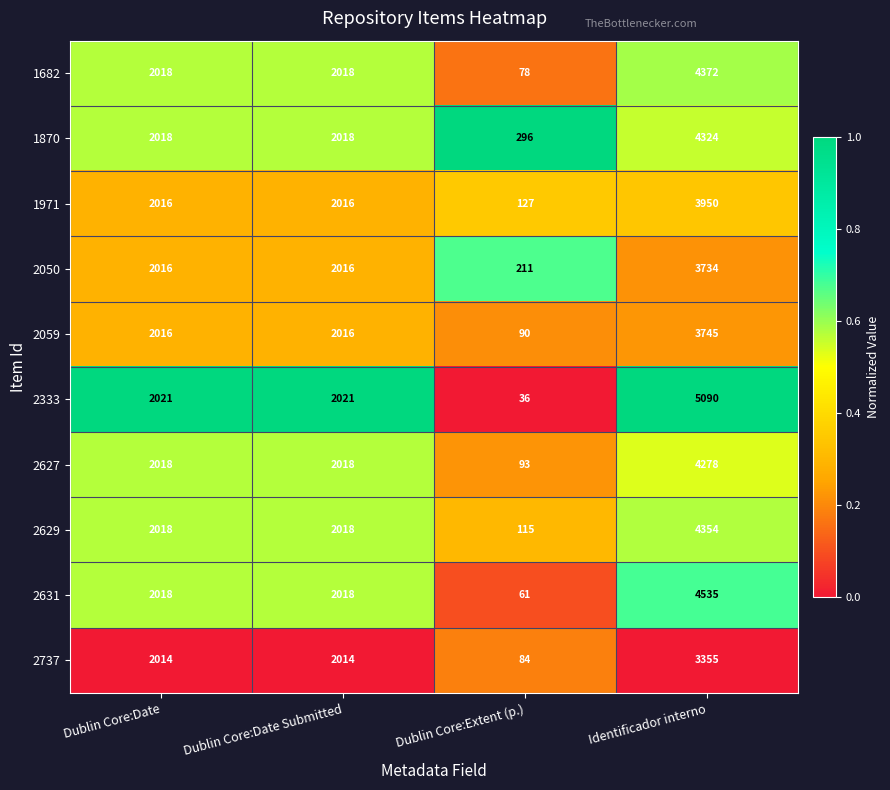

How many series are shown in this chart?

10